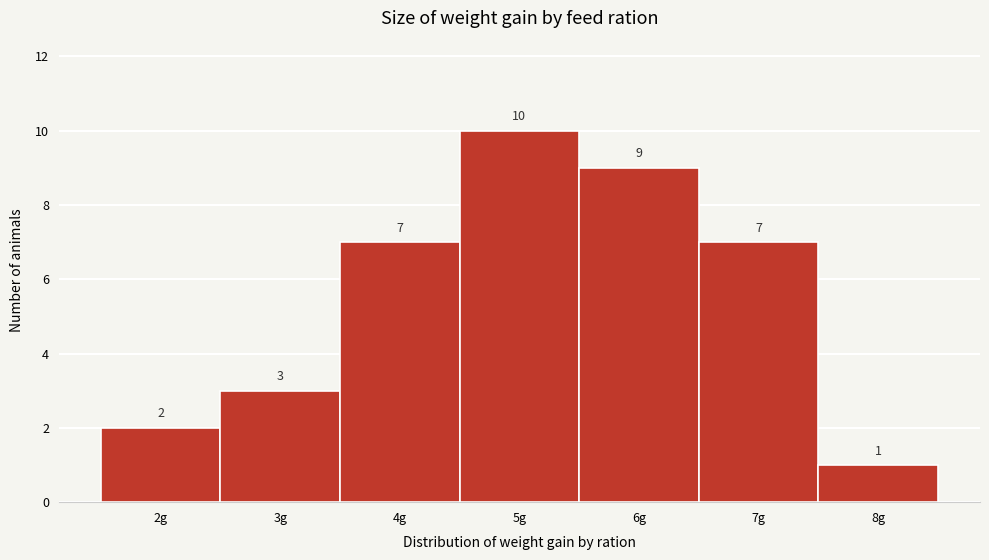

How tall is the bar that spans 7.5 to 8.5 on the x-axis?

1